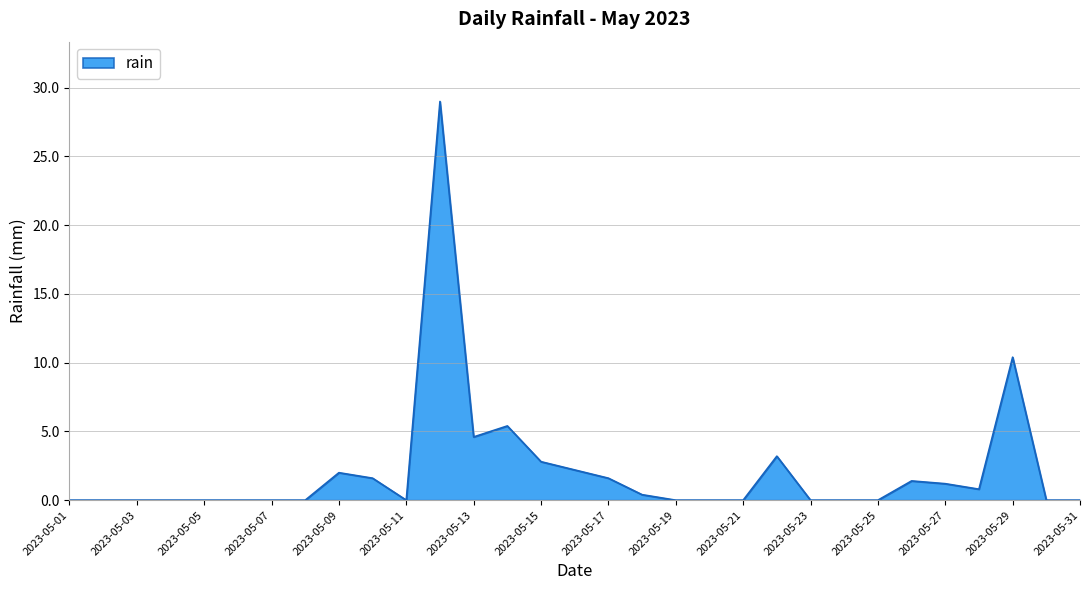

How many categories are shown in the chart?

31